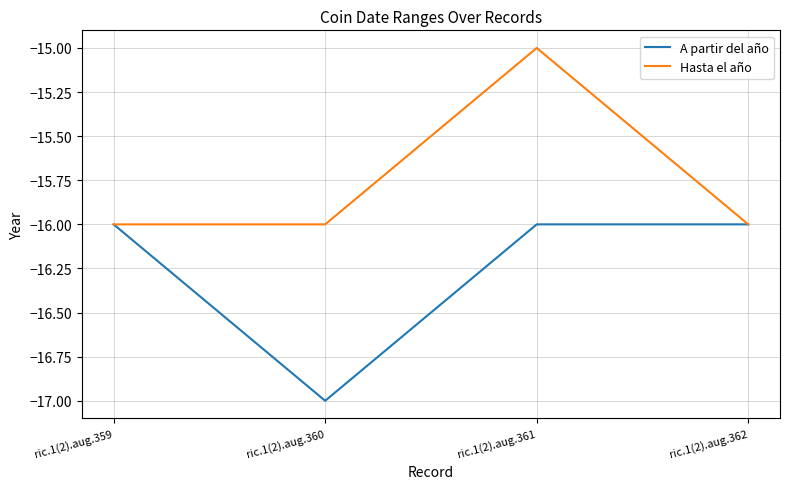

What is the total value across all series at ric.1(2).aug.359?

-32